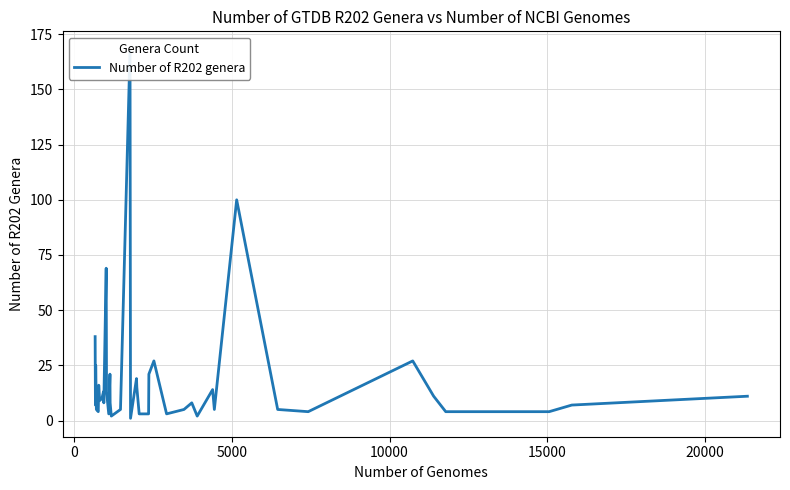

What is the average value?

18